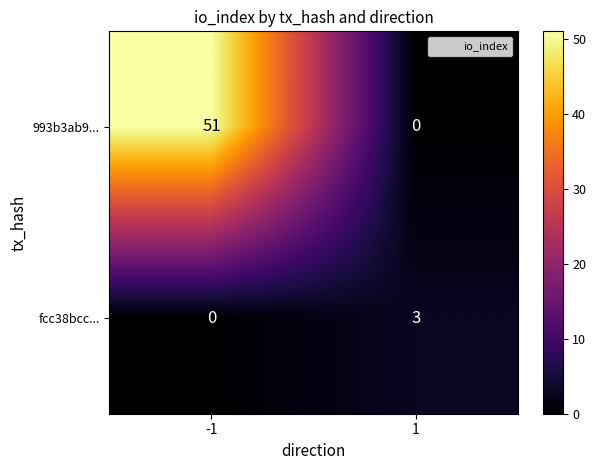

The value of 993b3ab9... at -1 is 51. True or false?

True